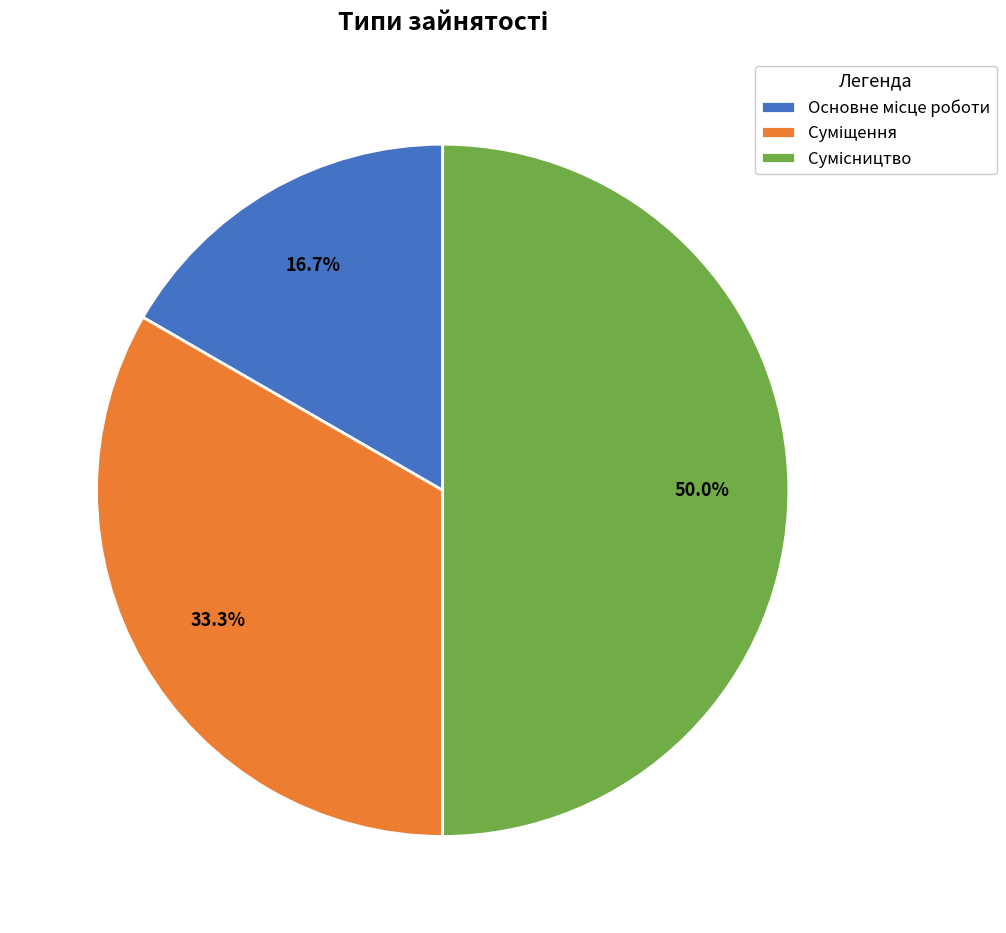

How many segments does this pie chart have?

3